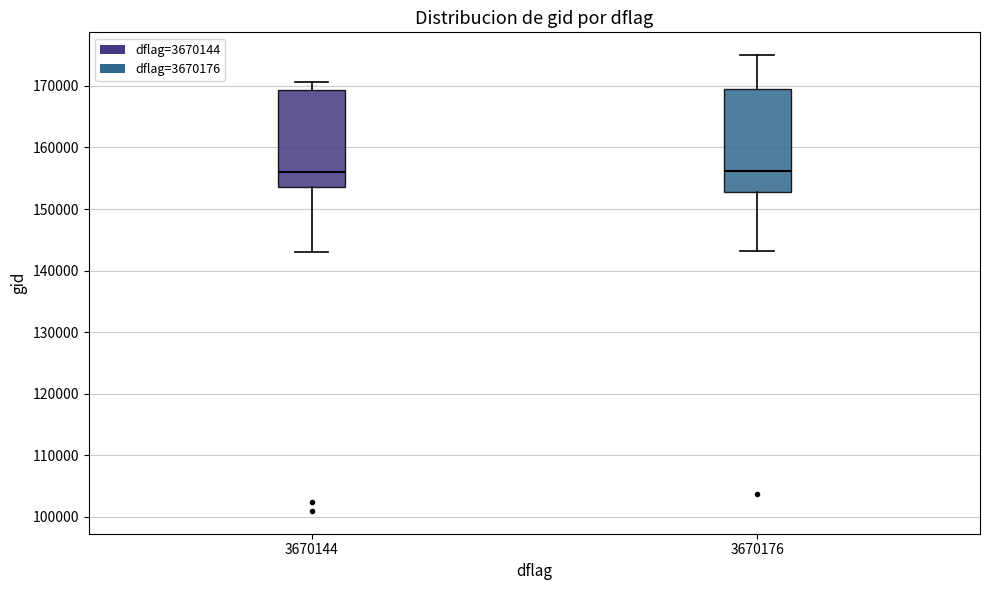

Where does the lower whisker of the box at x = 3670176 end on the y-axis? The values are not printed on the chart, so give them approximately, as read against the axis.

143000